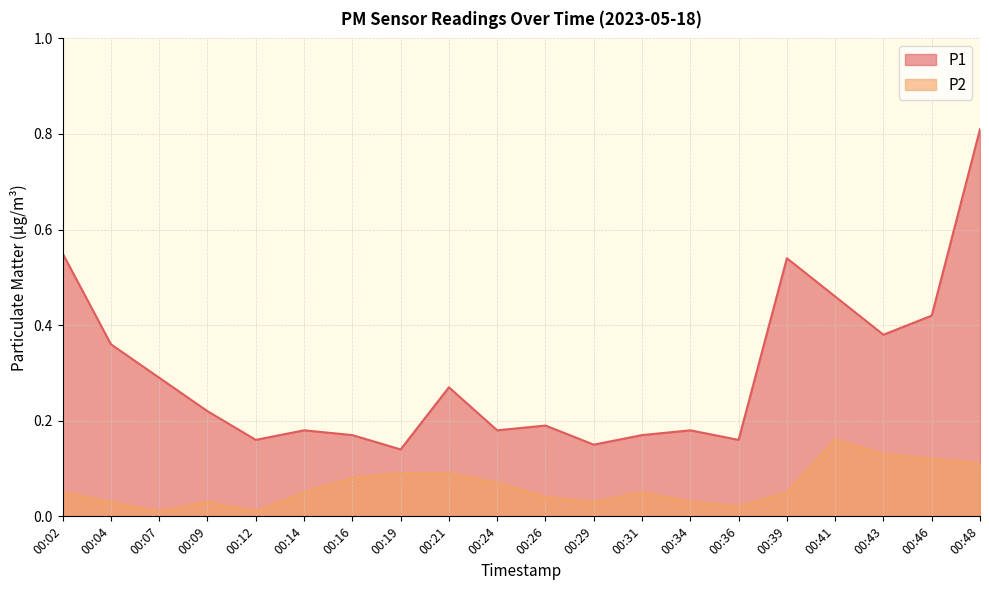

Rank the series at 00:36 from highest to lowest value.

P1, P2